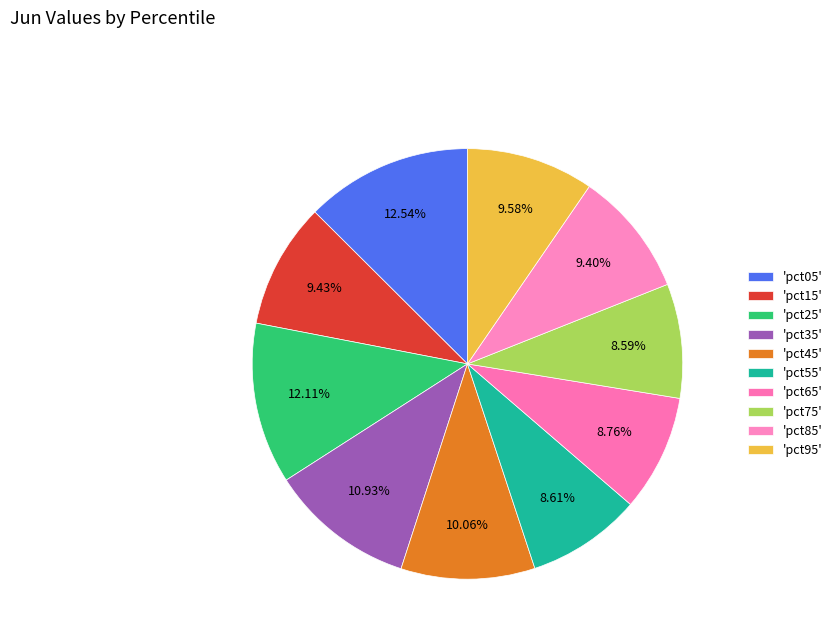

What is the largest slice in the pie chart?

pct05